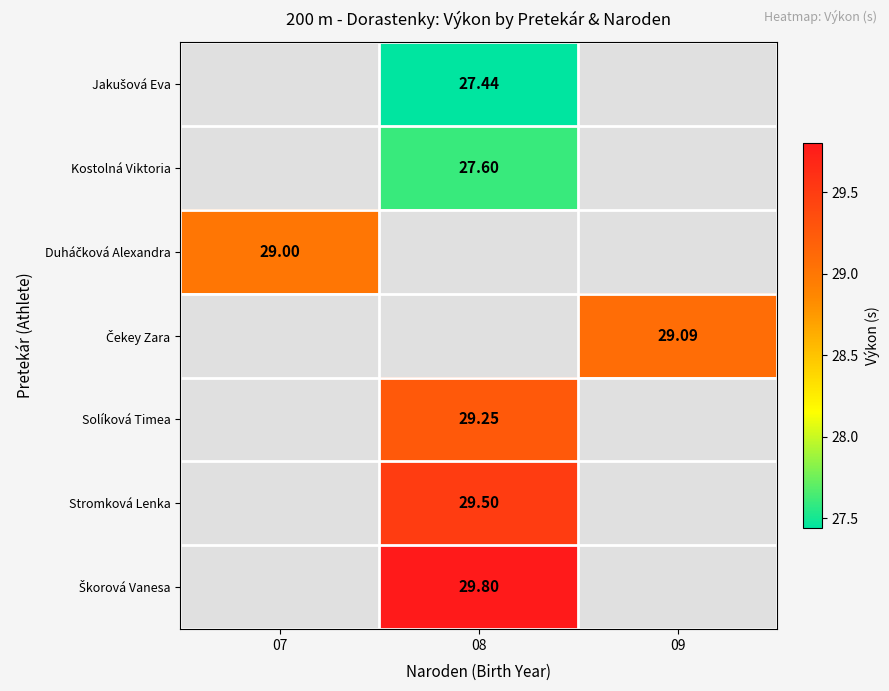

Is the value of Stromková Lenka at 08 greater than the value of Škorová Vanesa at 09?

No